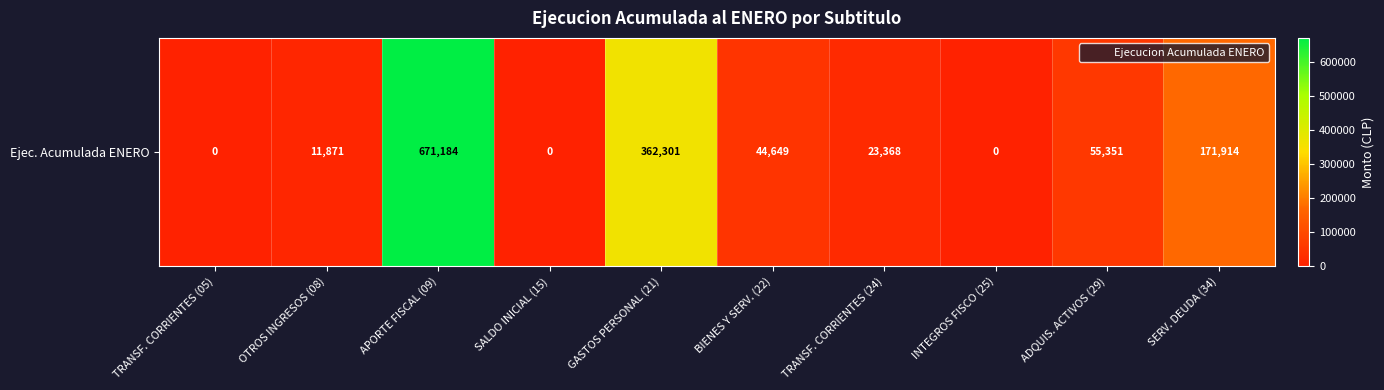

Where does the data first go above 44649?

APORTE FISCAL (09)